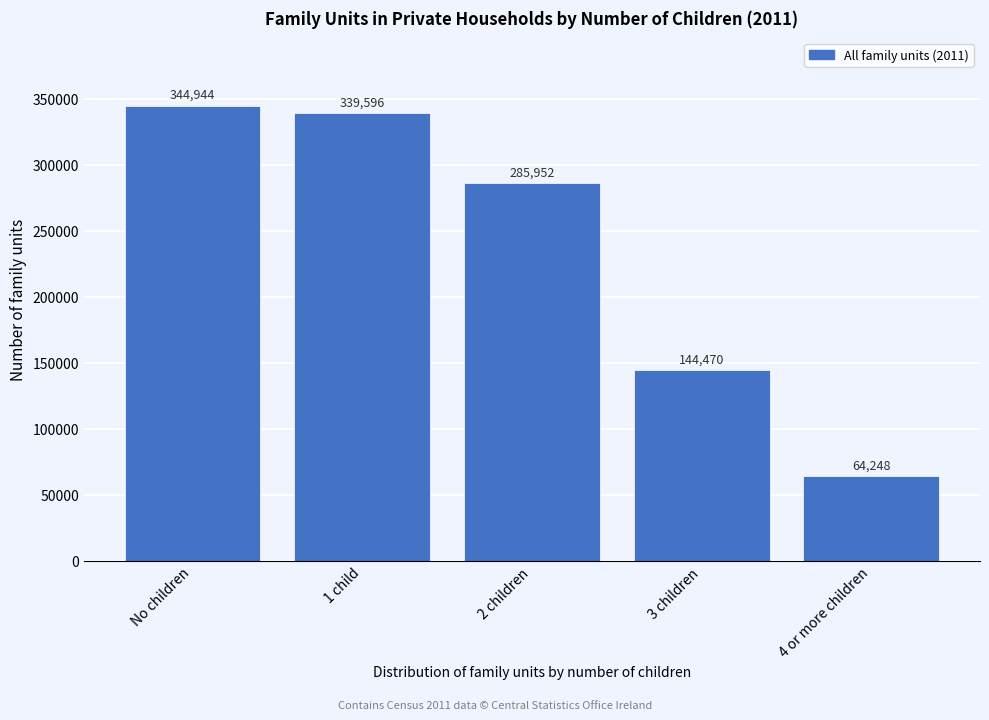

Reading left to right, what are all the values shown in this chart?

No children=344944	1 child=339596	2 children=285952	3 children=144470	4 or more children=64248